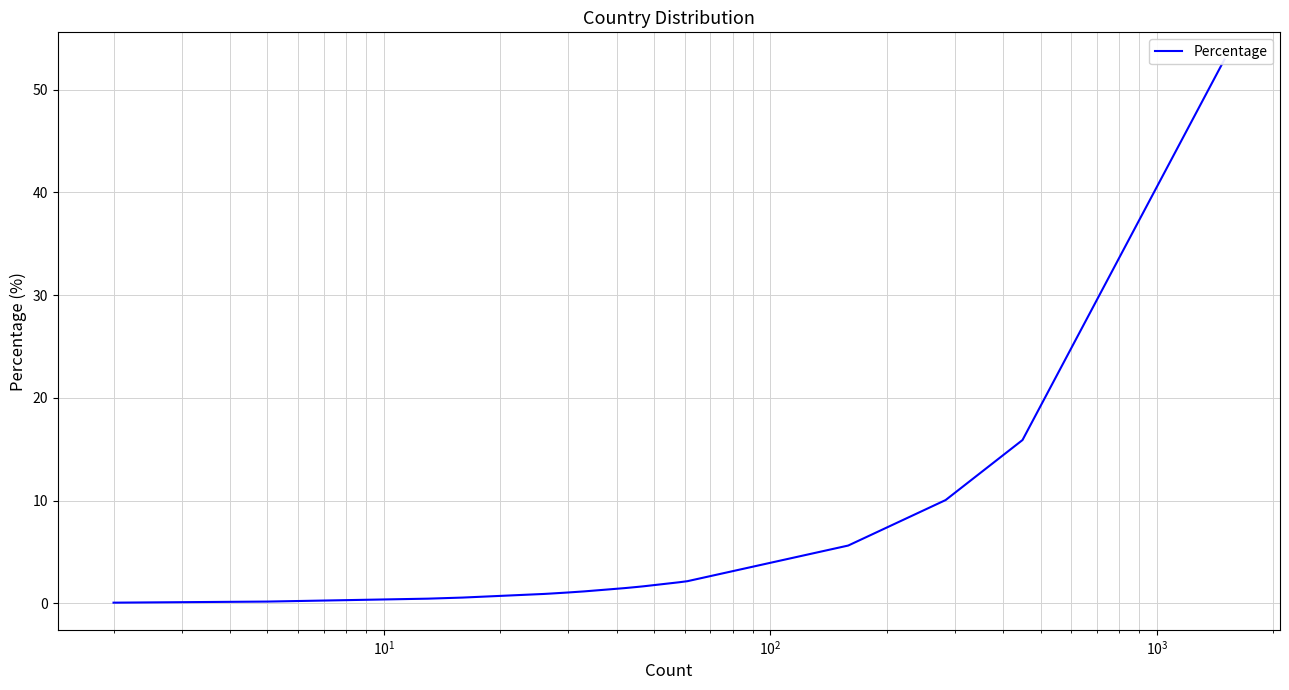

True or false: the data has more than 1 interior local peaks.

False